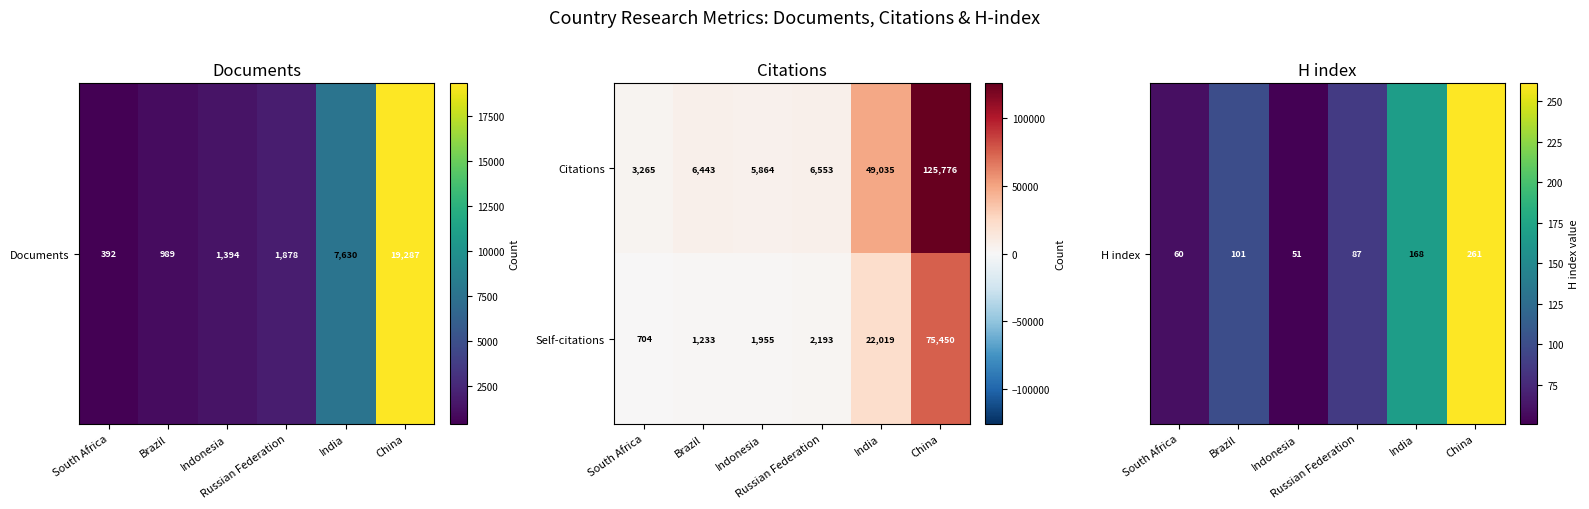

What is the sum of all Citations values?

196936